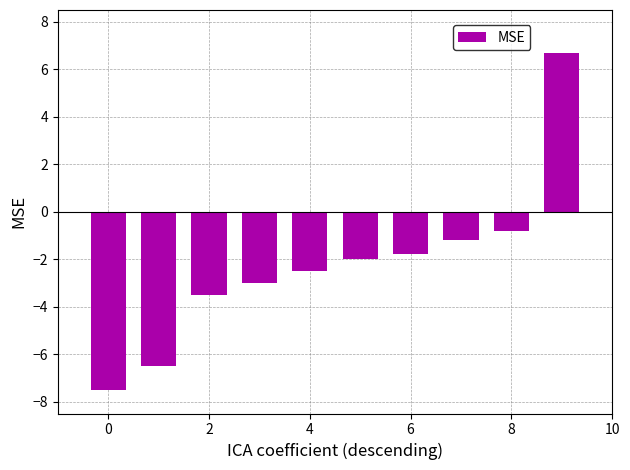

What is the value of the 6th bar from the left?

-2.0